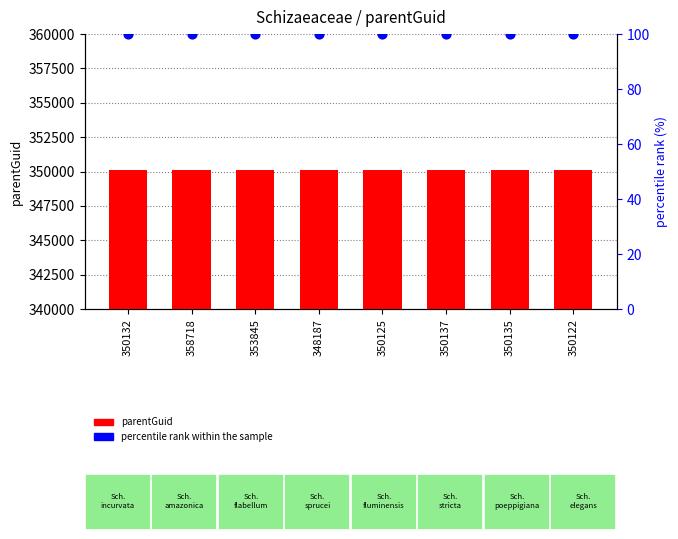

Is the value of parentGuid (ID value) at 350132 greater than the value of percentile rank within the sample at 358718?

Yes